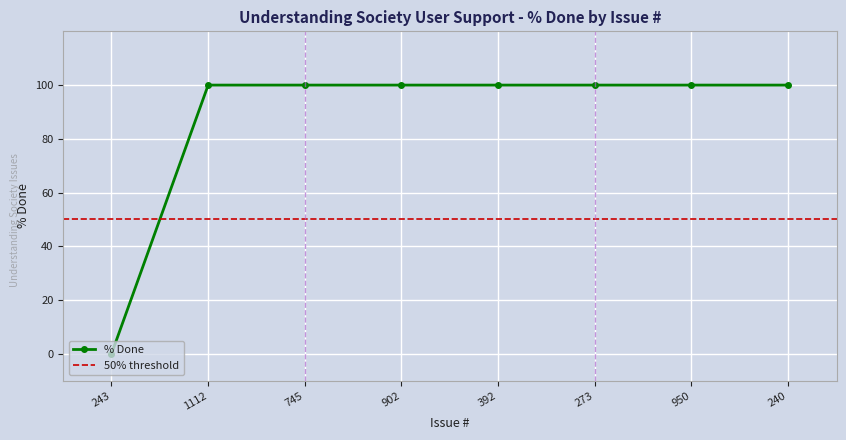

What position from the right is 273?

3